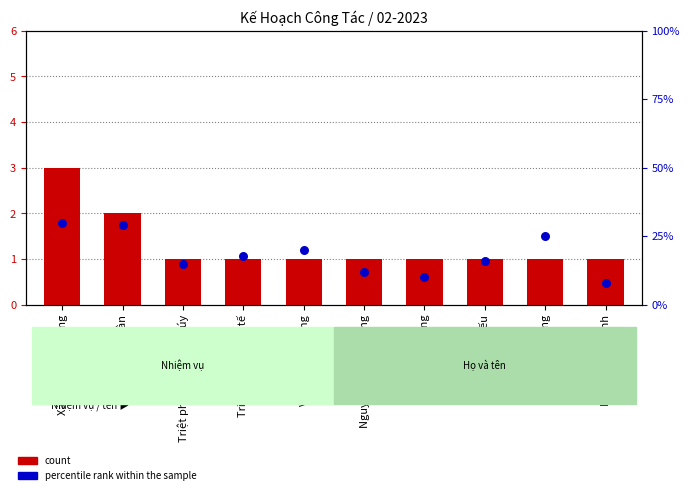

At which category is the sum across all series the highest?

Xác minh đối tượng